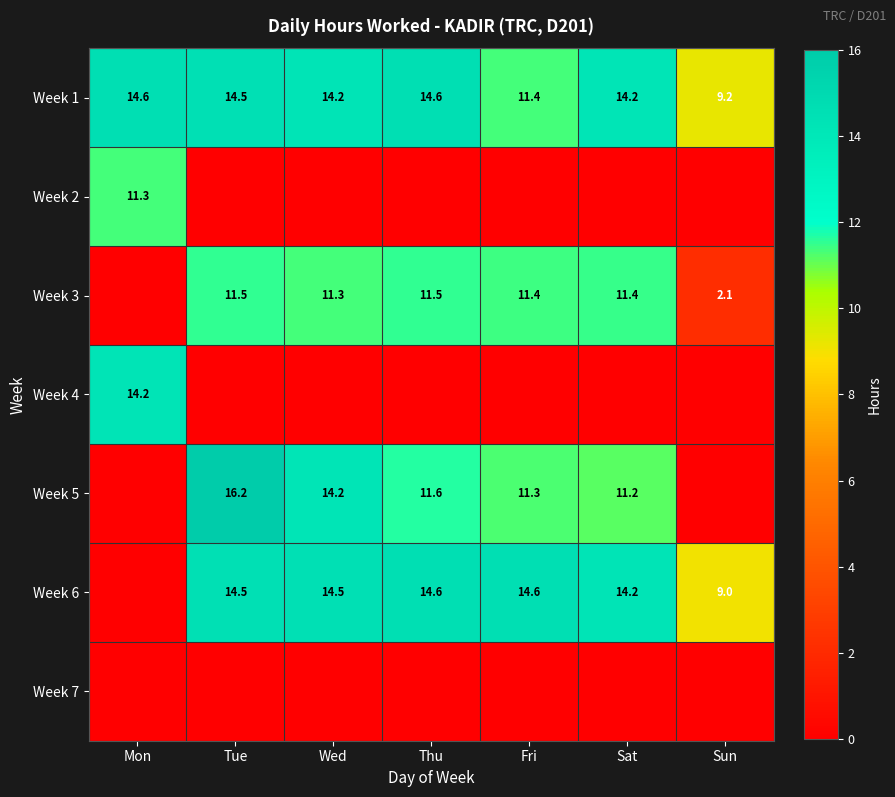

What is the total value across all series at Mon?

40.1